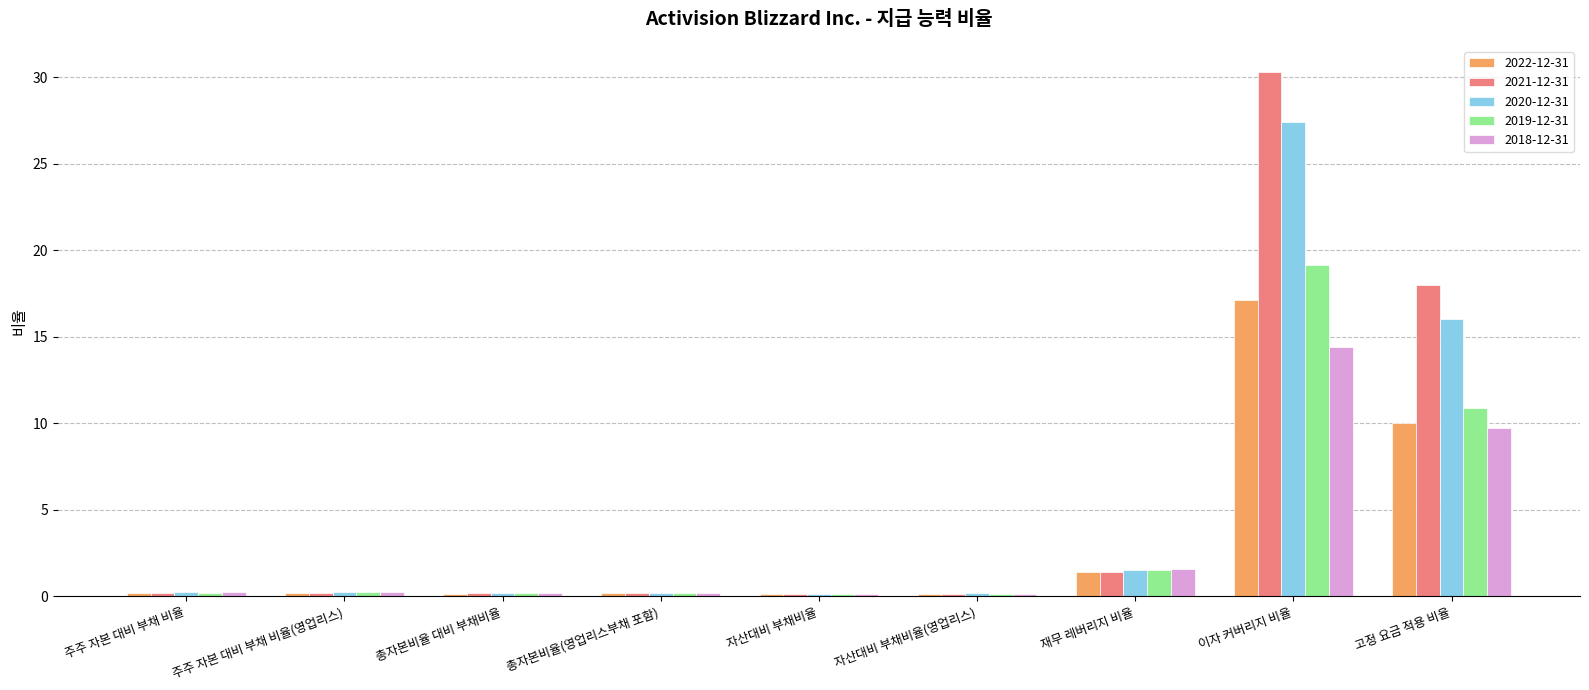

What is the value of the 2021-12-31 bar at the 2nd from the left?

0.2